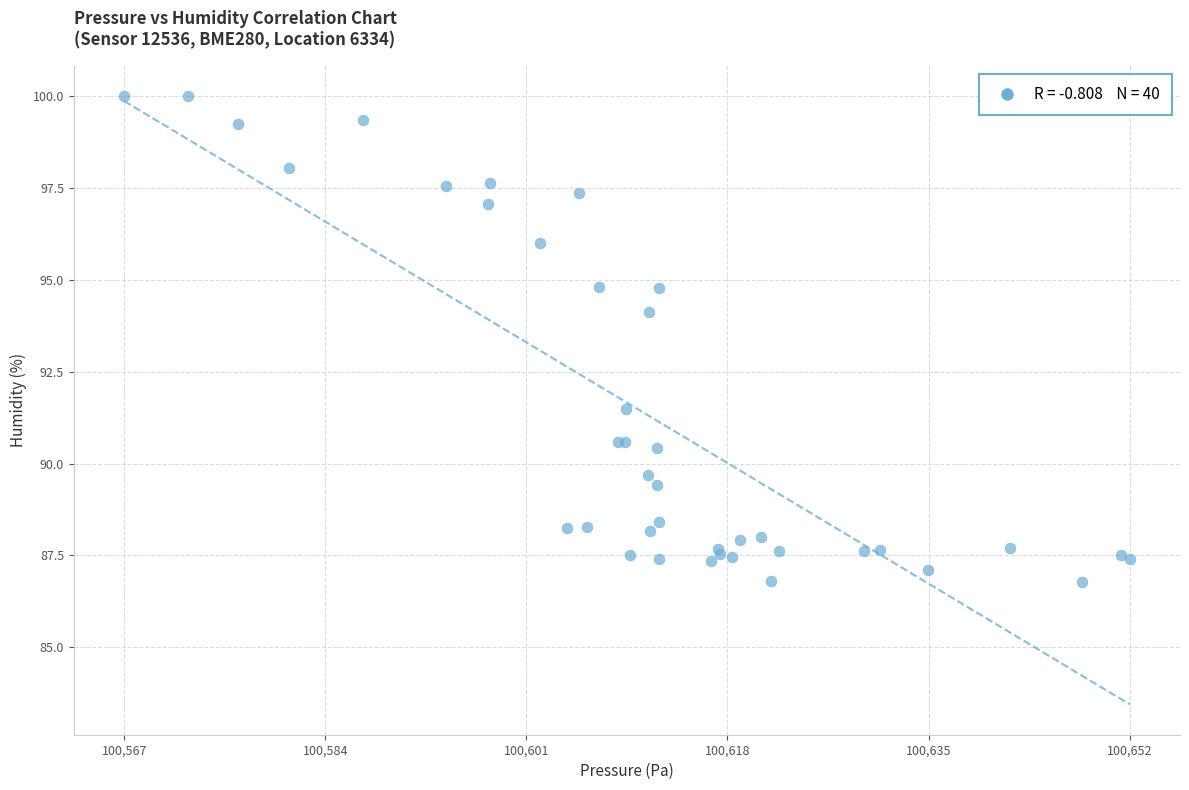

What Y value in the scatter plot is closest to 93?

94.1